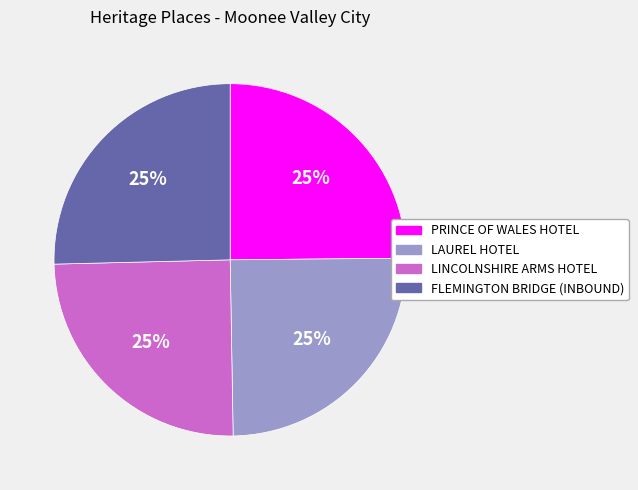

What percentage is the LAUREL HOTEL slice, to the nearest percent?

25%